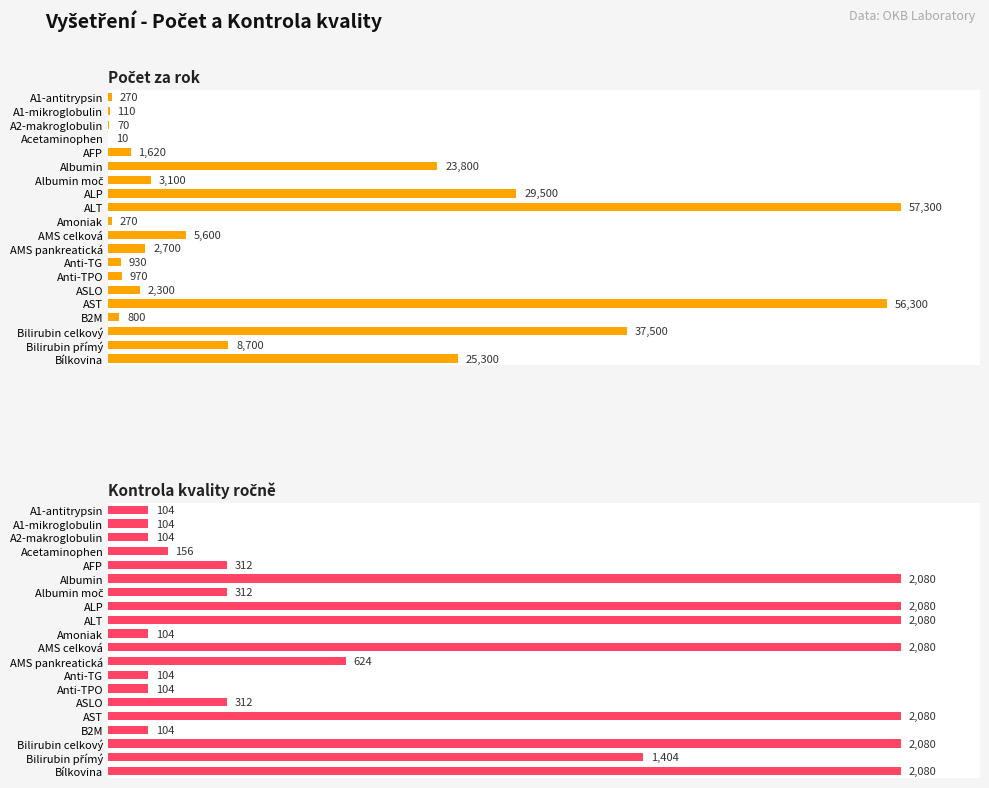

The Kontrola kvality ročně series shows 425 at AMS pankreatická. True or false?

False